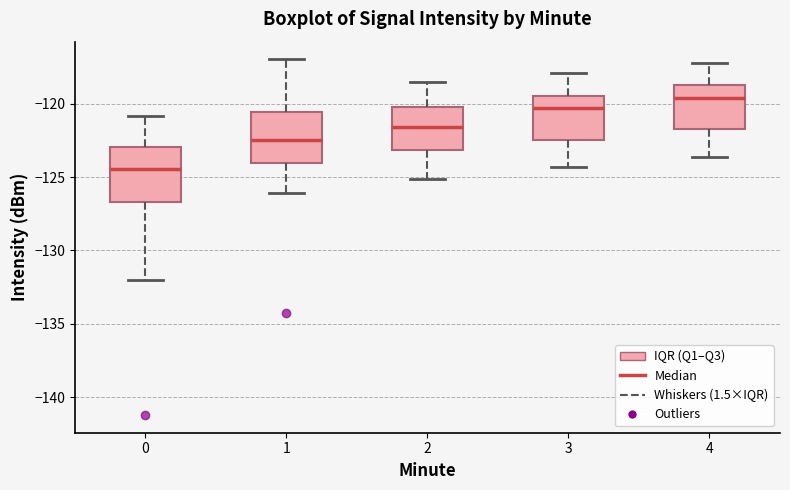

Reading left to right, read every box against the y-axis: the position of its median line, the range the box covers, and the ends of its whiskers. The values are not printed on the chart, so give them approximately, as read against the axis.

0: median -124.5, box -126.5 to -123.0, whiskers -132.0 to -121.0
1: median -122.5, box -124.0 to -120.5, whiskers -126.0 to -117.0
2: median -121.5, box -123.0 to -120.0, whiskers -125.0 to -118.5
3: median -120.5, box -122.5 to -119.5, whiskers -124.5 to -118.0
4: median -119.5, box -121.5 to -118.5, whiskers -123.5 to -117.0